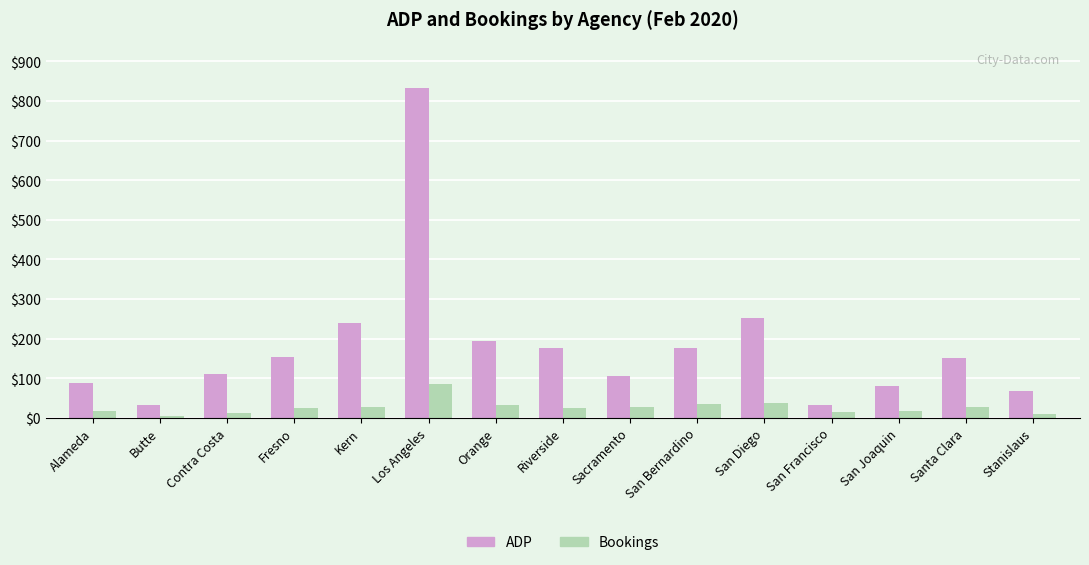

Which series has the largest range (max minus min)?

ADP